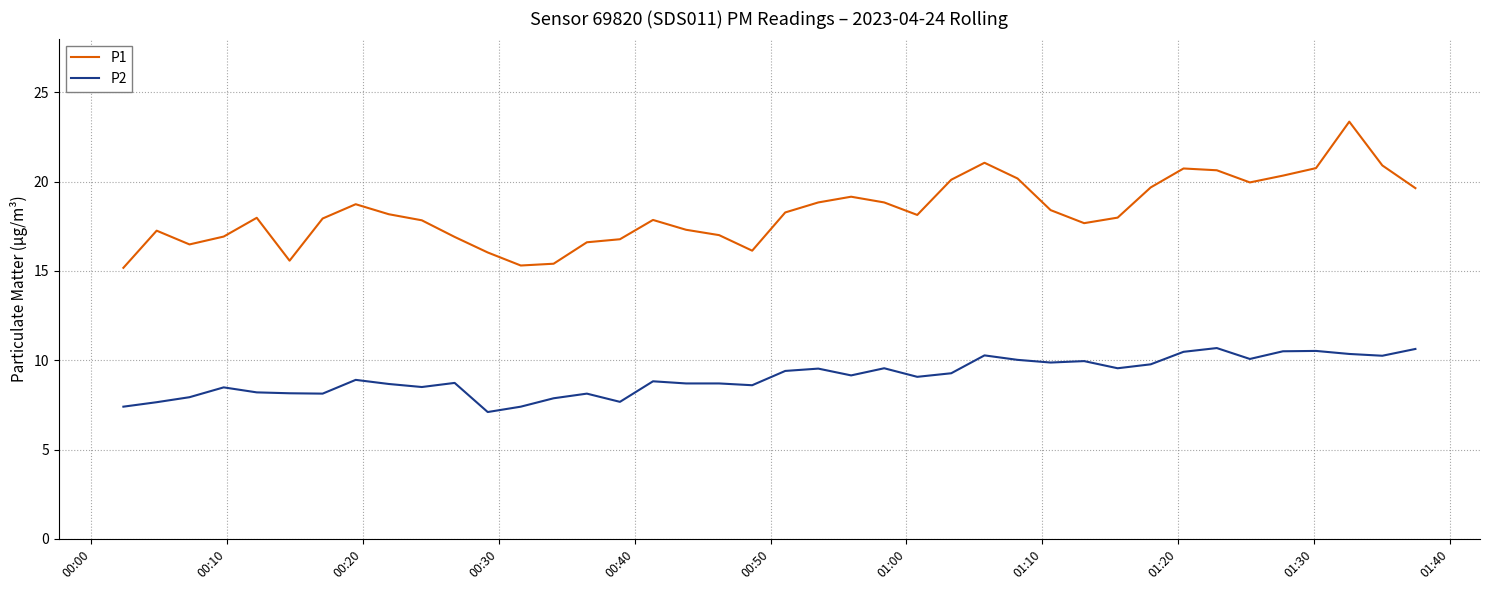

Which series has the largest total across all categories?

P1